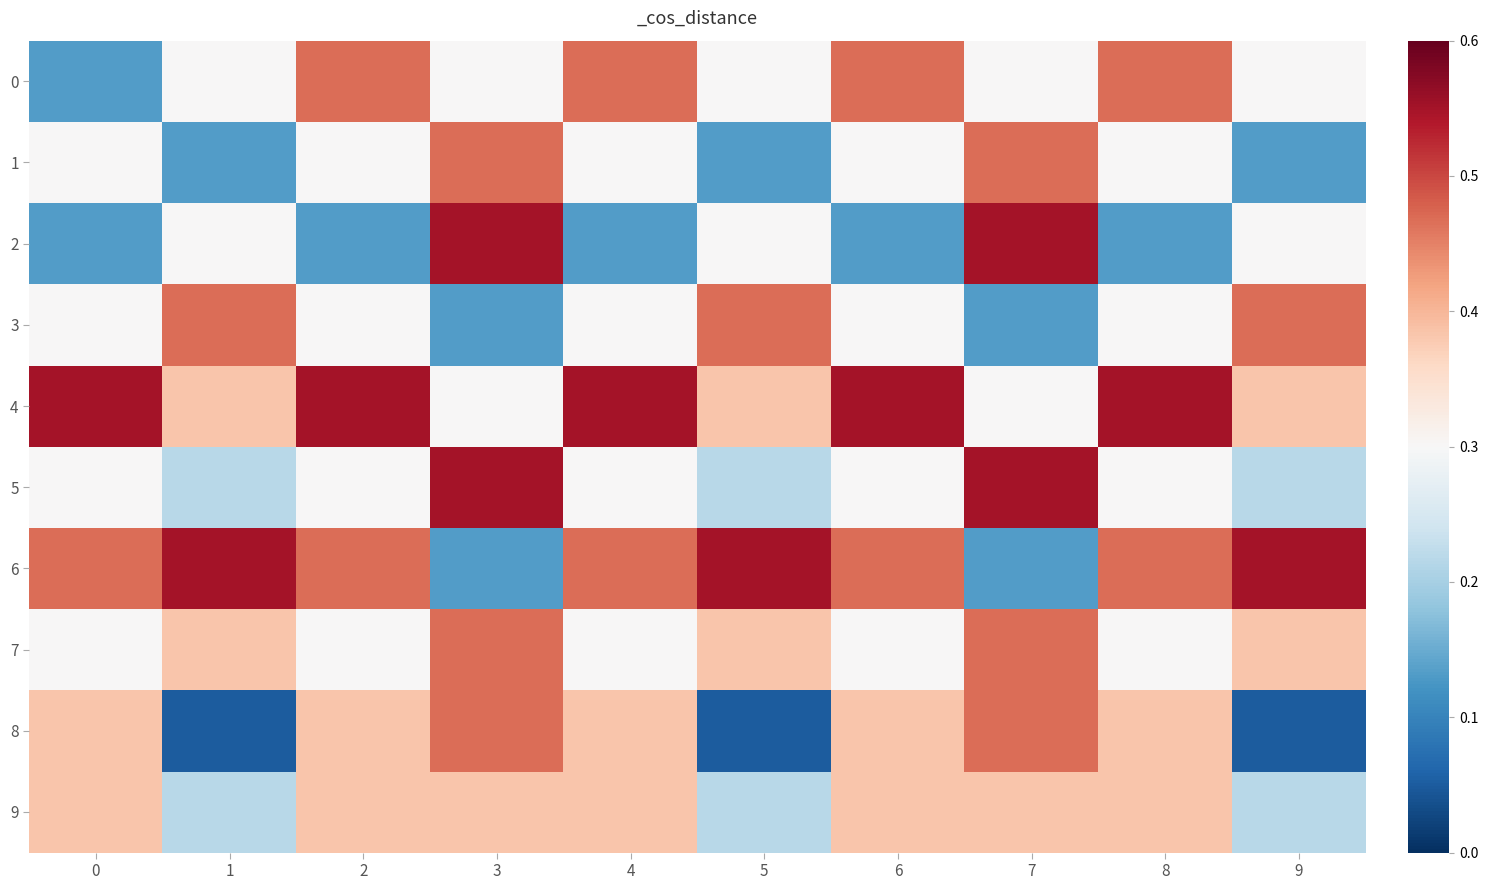

Which series has the largest range (max minus min)?

2